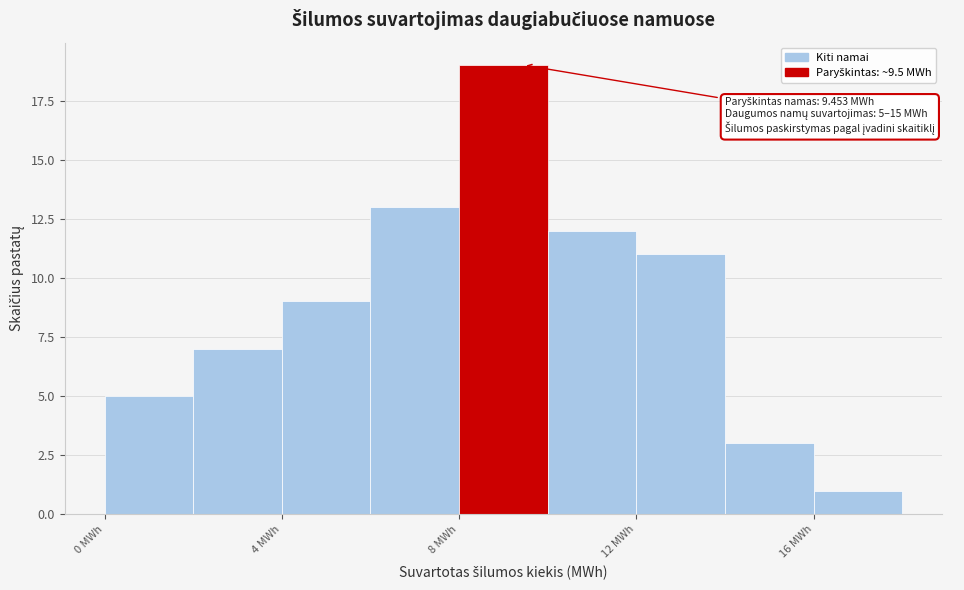

Over which range of the x-axis is the bar tallest?

8 to 10